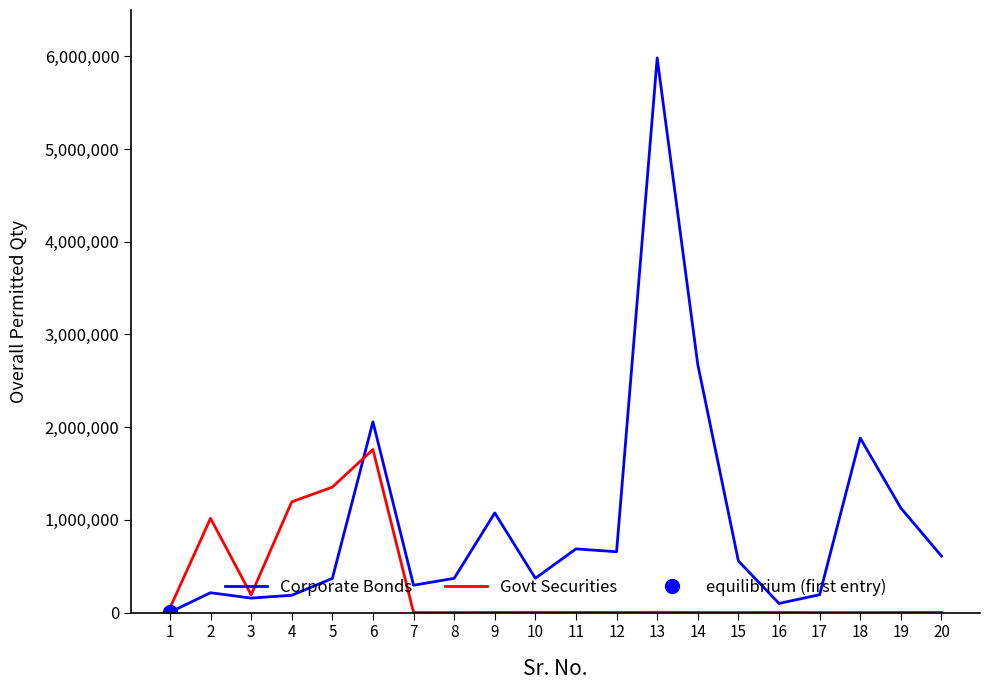

Where does the Corporate Bonds series first go above 556150?

6